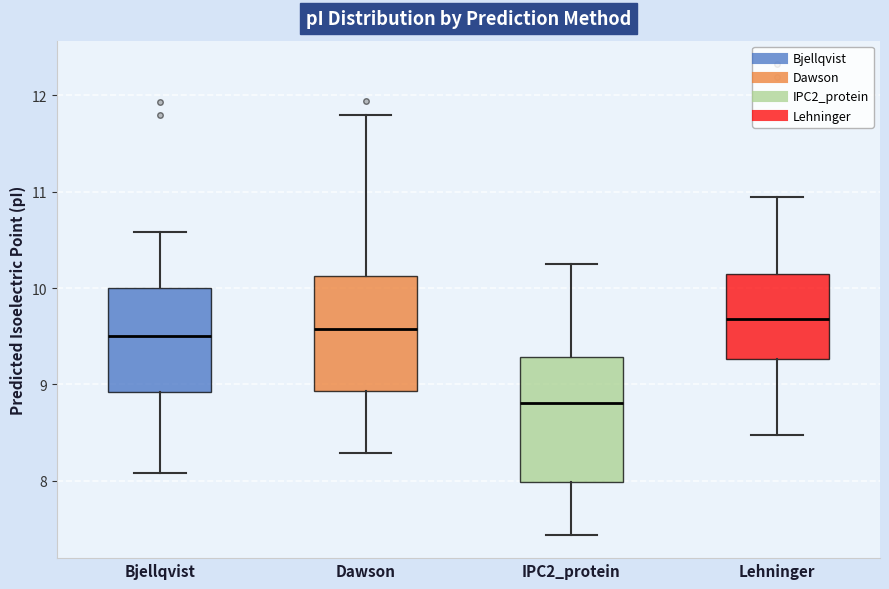

Which box has the highest median line?

Lehninger